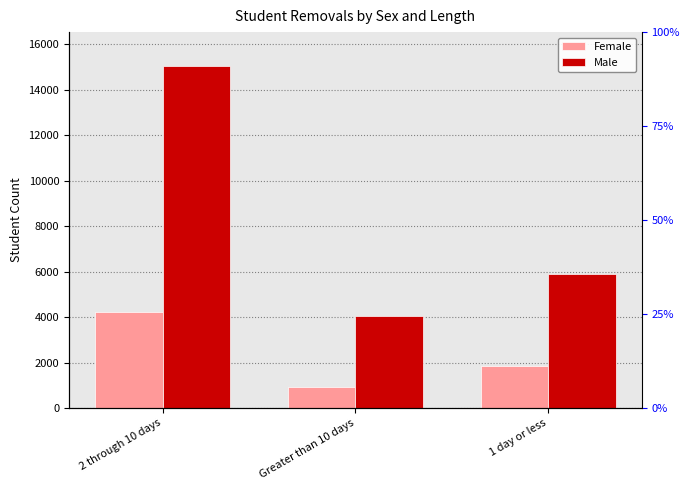

What are all the series names shown in the legend?

Female, Male